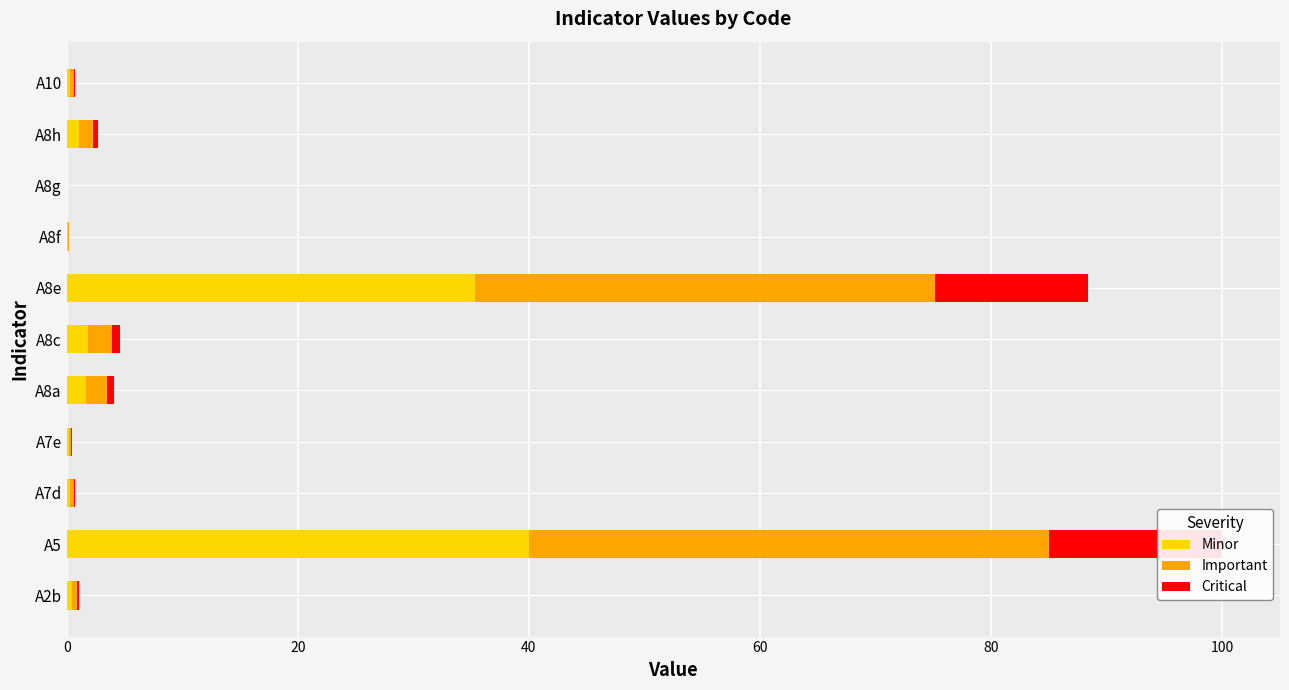

Is the value of Critical at A2b greater than the value of Minor at A8c?

No